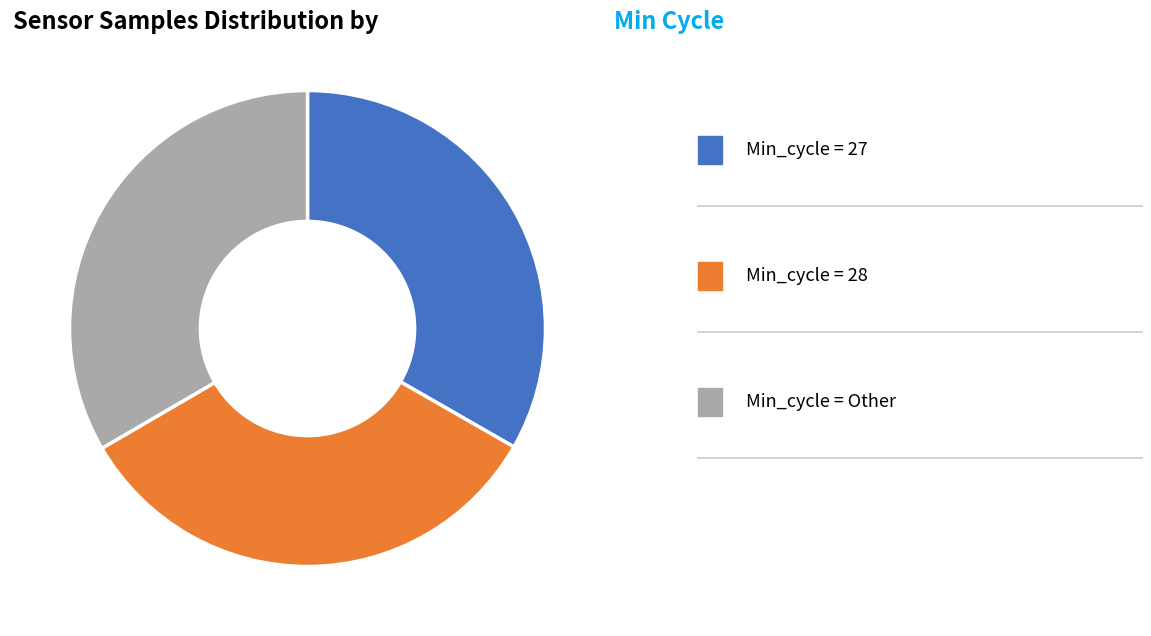

Count the number of slices in the pie.

3